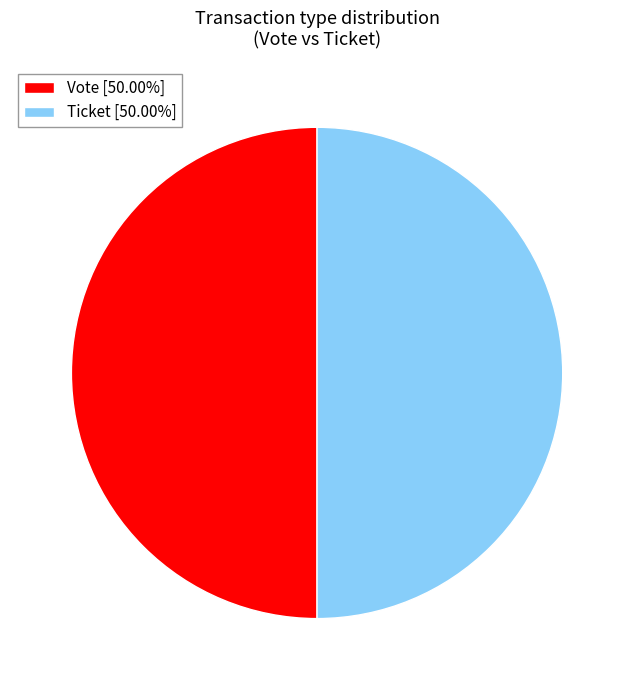

Combined, do Vote [50.00%] and Ticket [50.00%] account for over 50%?

Yes